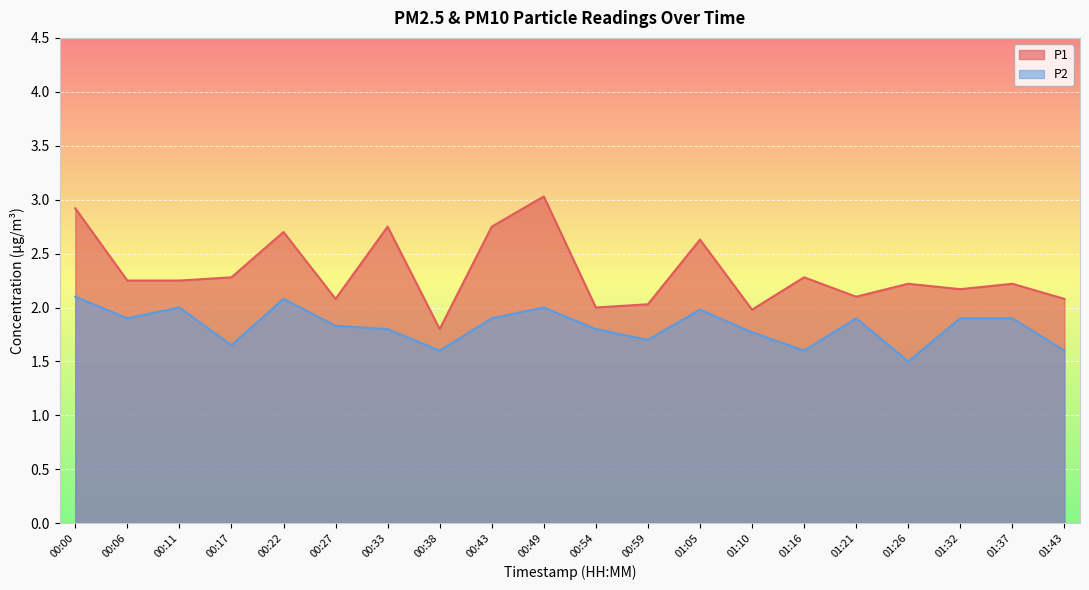

Does the chart display data point markers on the line(s)?

No